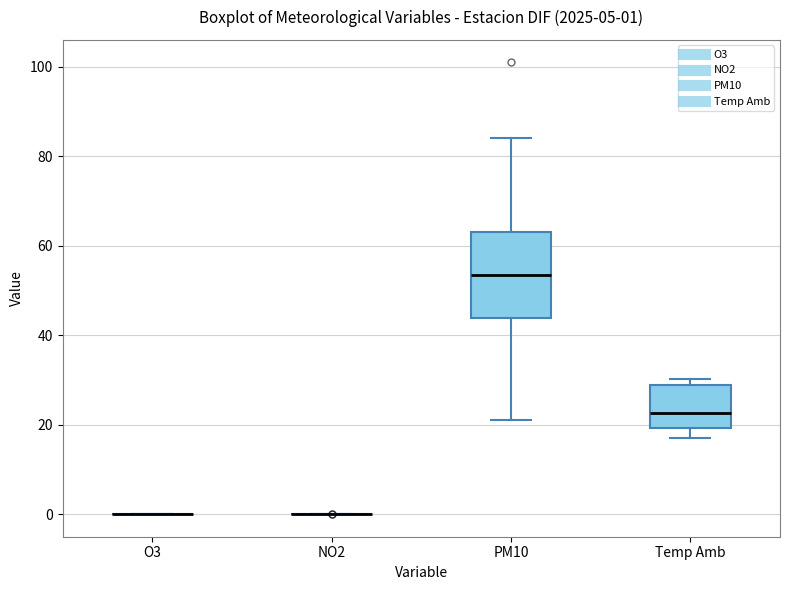

Comparing the boxes themselves (not the whiskers), which one is the tallest?

PM10